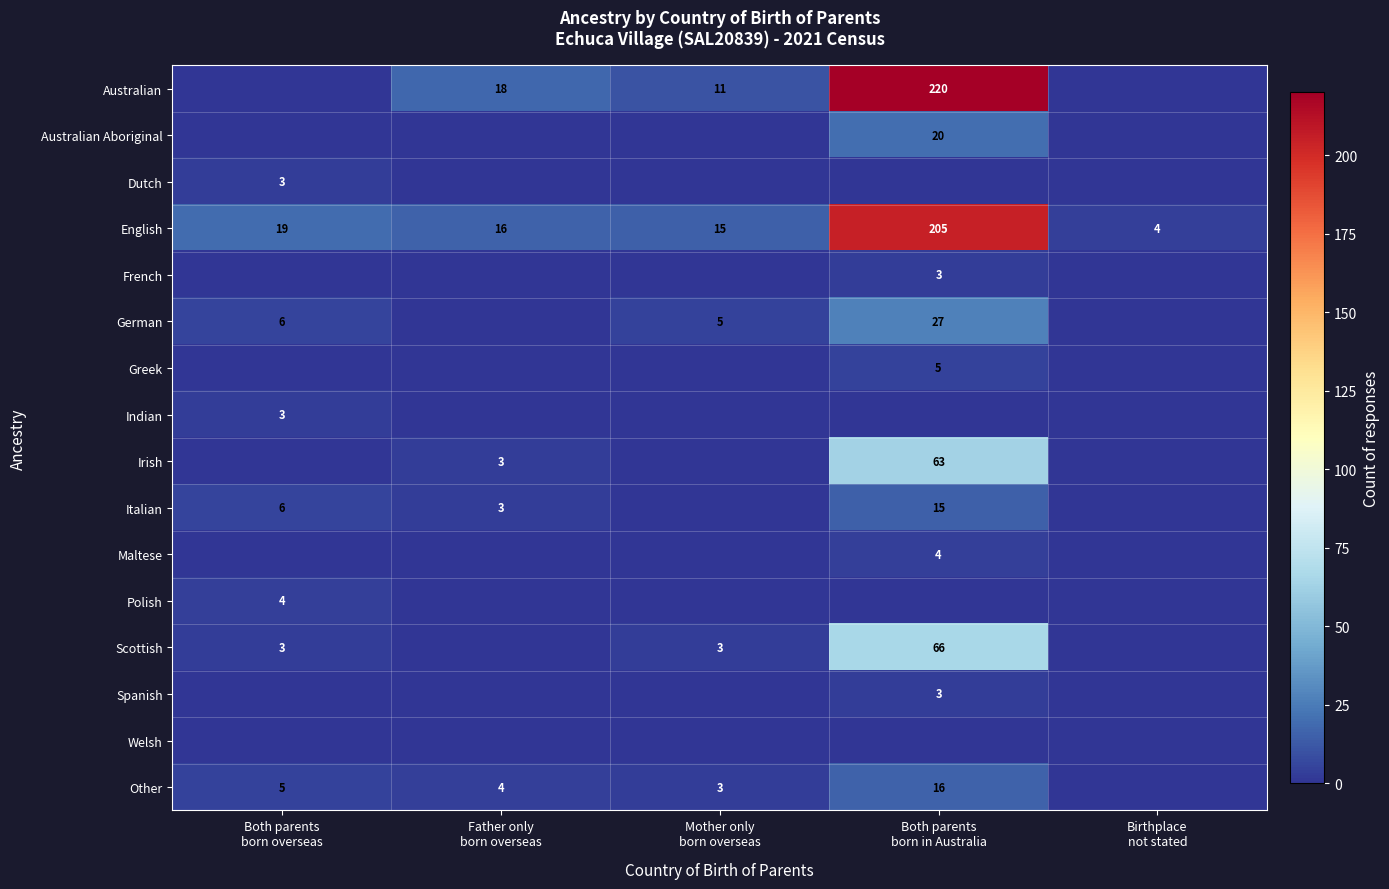

Is it true that Polish equals 0 at Mother only born overseas?

True